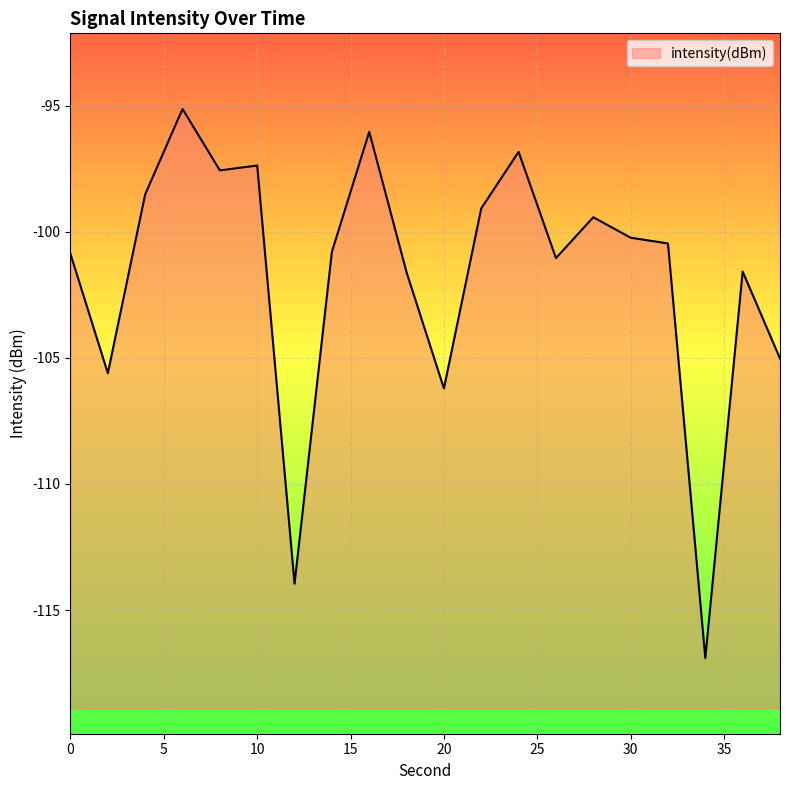

Rank the categories by value from highest to lowest.

6, 16, 24, 10, 8, 4, 22, 28, 30, 32, 14, 0, 26, 36, 18, 38, 2, 20, 12, 34